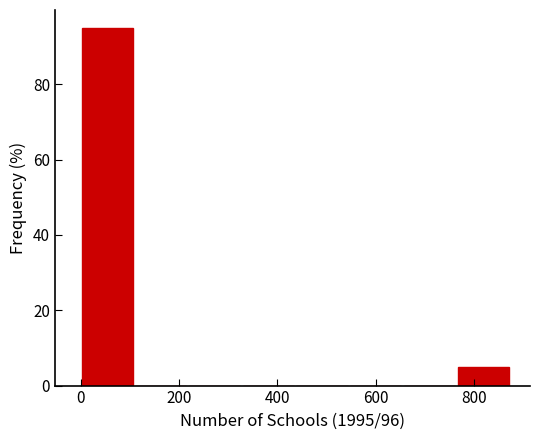

Over which range of the x-axis is the bar tallest?

0 to 120